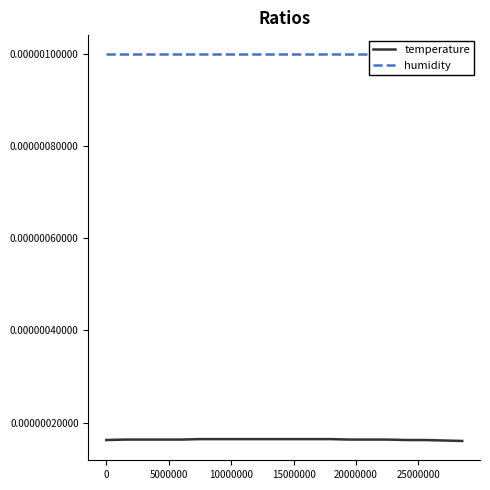

How many lines are shown in the chart?

2